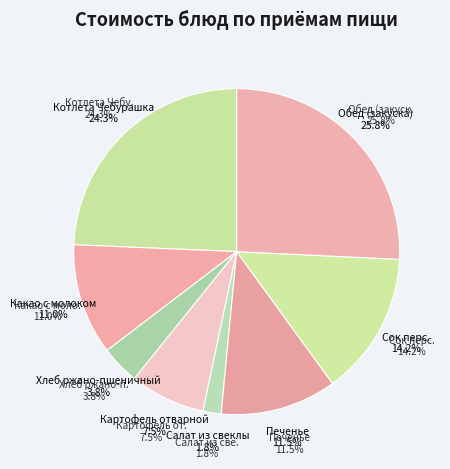

What portion of the pie excludes Хлеб ржано-пшеничный?

96.2%